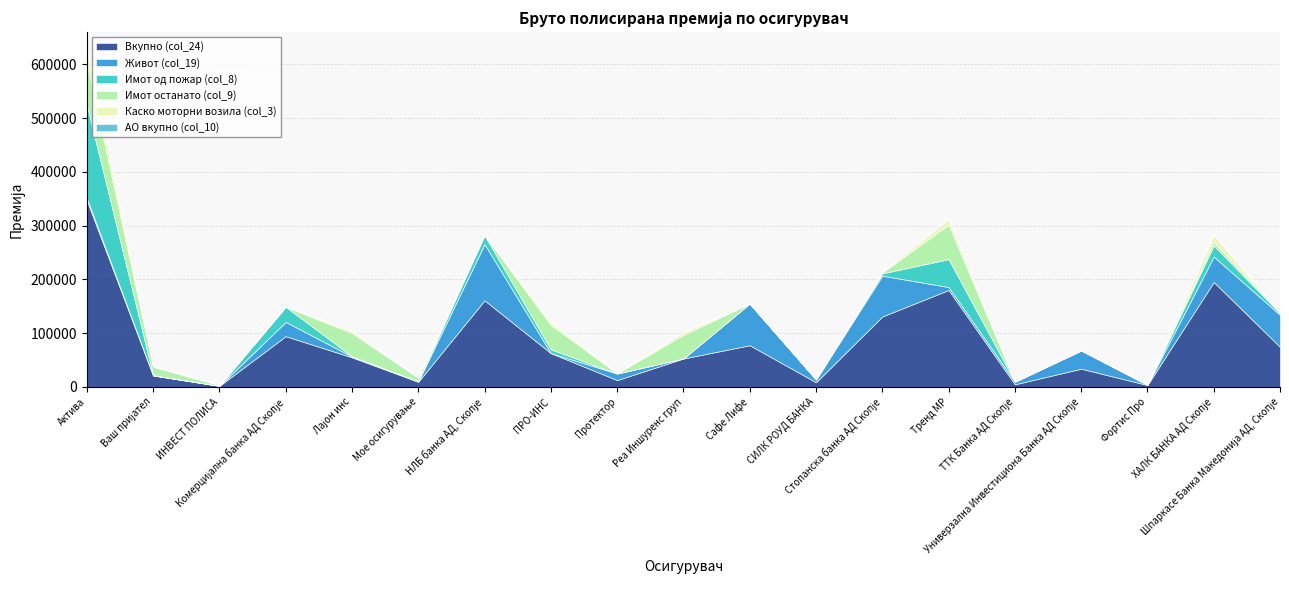

After their last crossing, which series has the higher values: Имот од пожар (col_8) or Каско моторни возила (col_3)?

Имот од пожар (col_8)